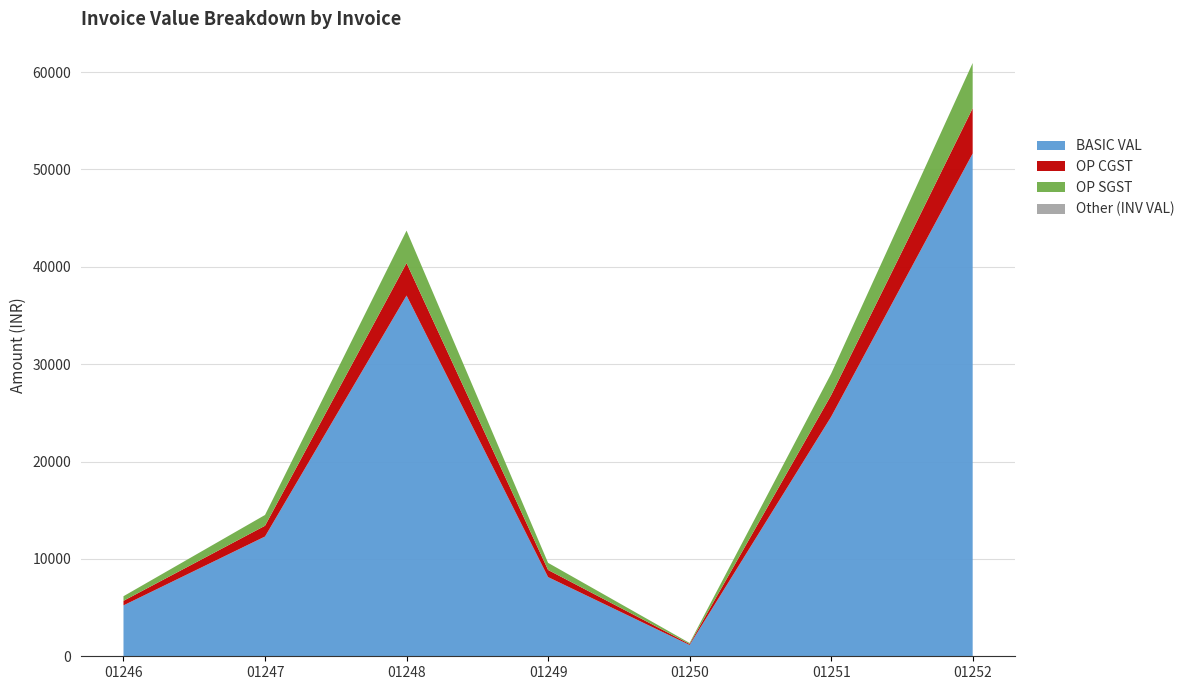

What is the approximate value of BASIC VAL at 01246?

5227.5